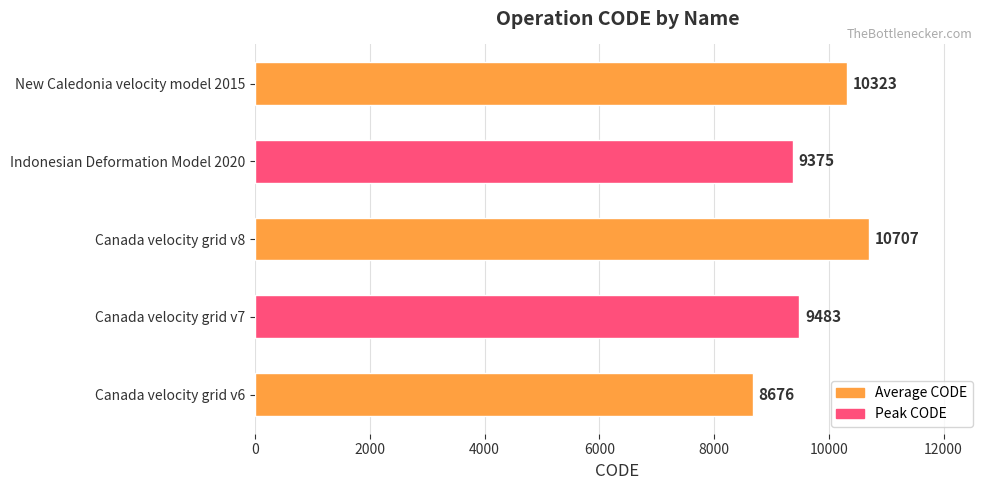

List the labels in order of value, largest first.

Canada velocity grid v8, New Caledonia velocity model 2015, Canada velocity grid v7, Indonesian Deformation Model 2020, Canada velocity grid v6